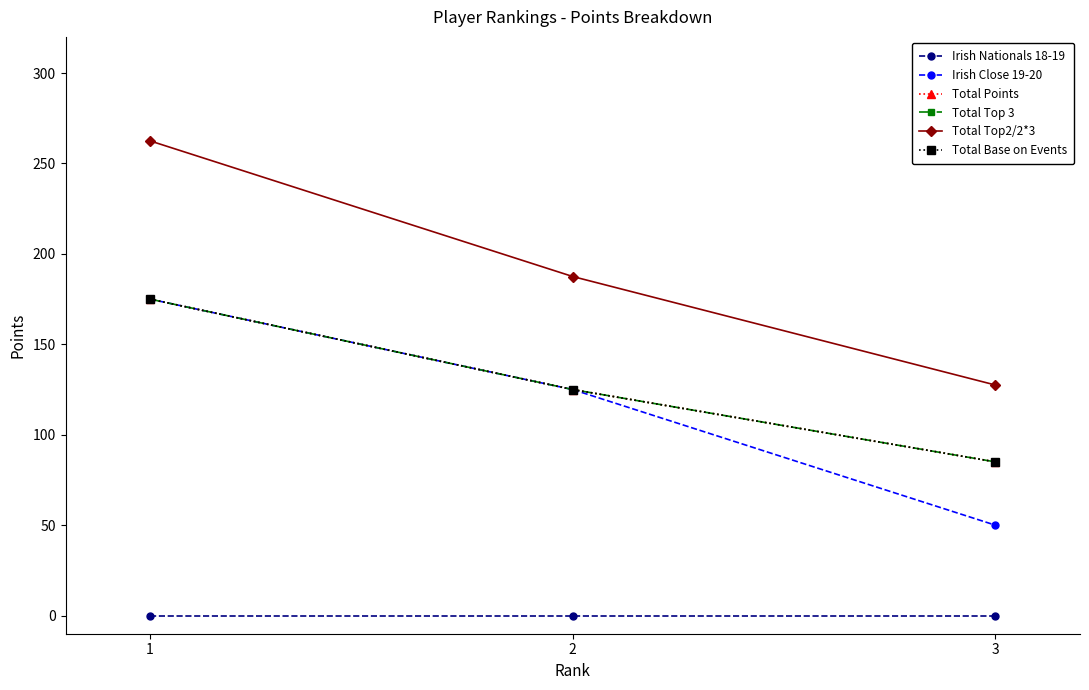

What is the approximate value of Total Base on Events at 3?

85.0